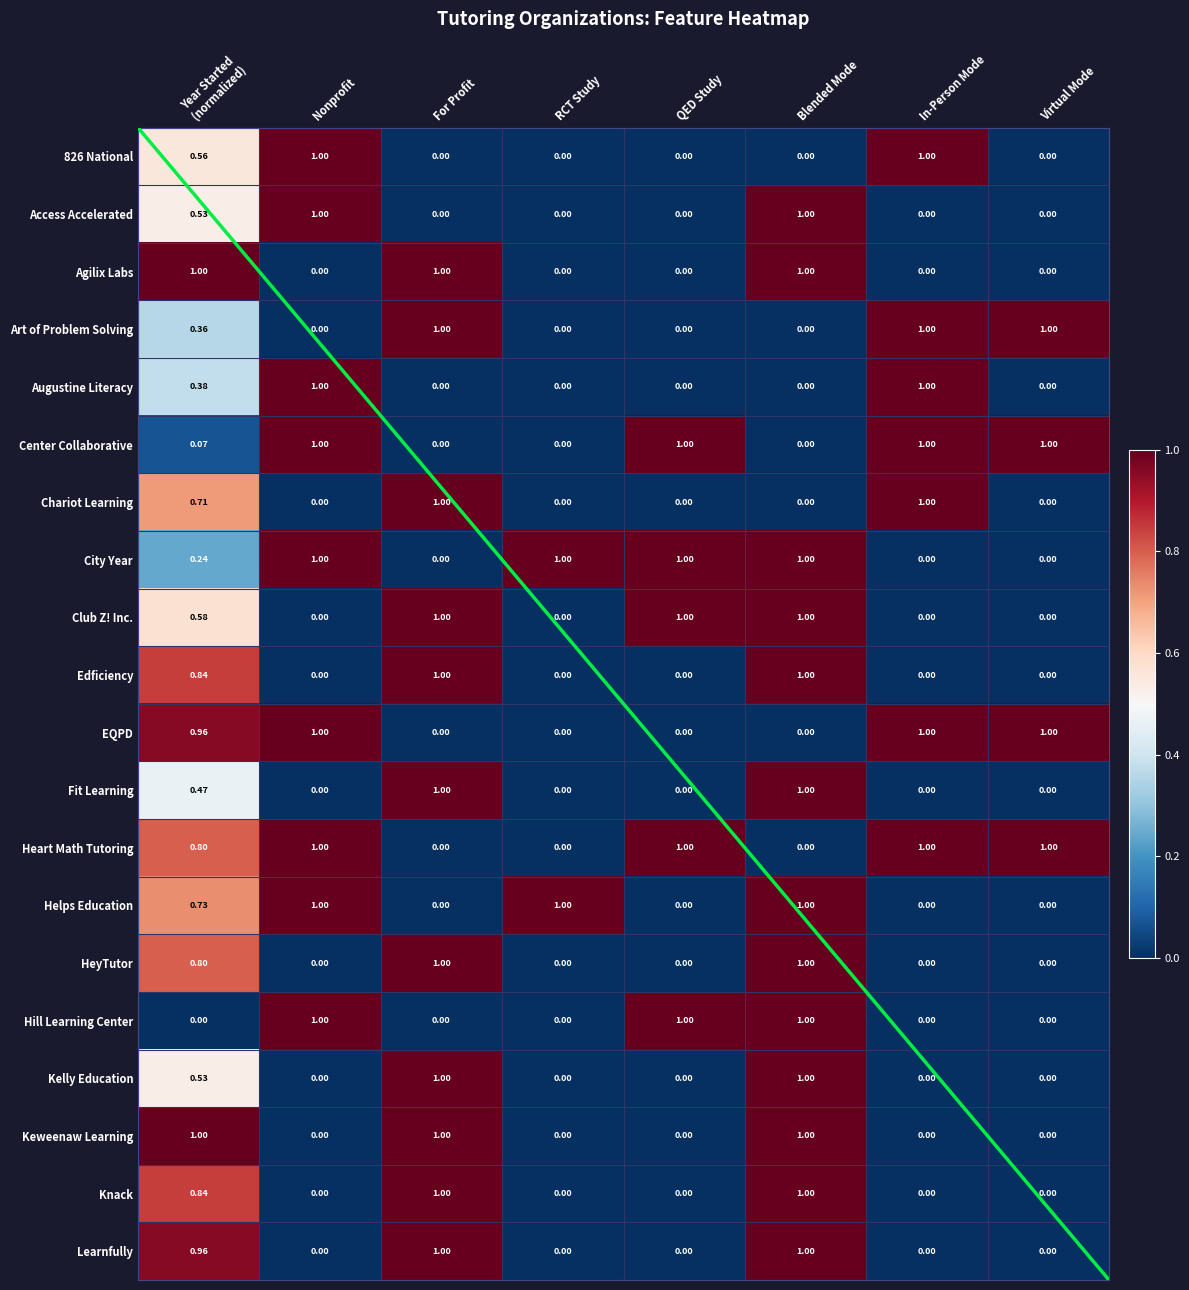

Which series has the largest range (max minus min)?

826 National